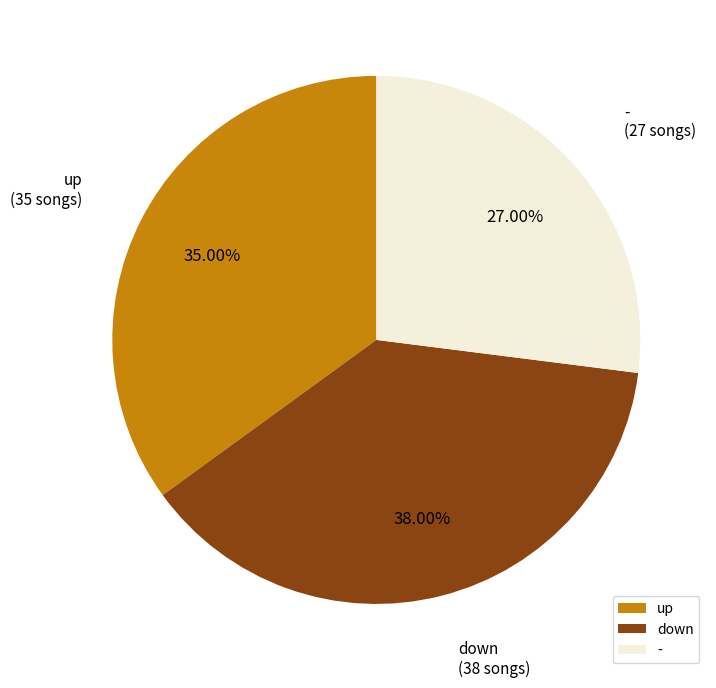

Is it true that - is 27% of the pie?

True